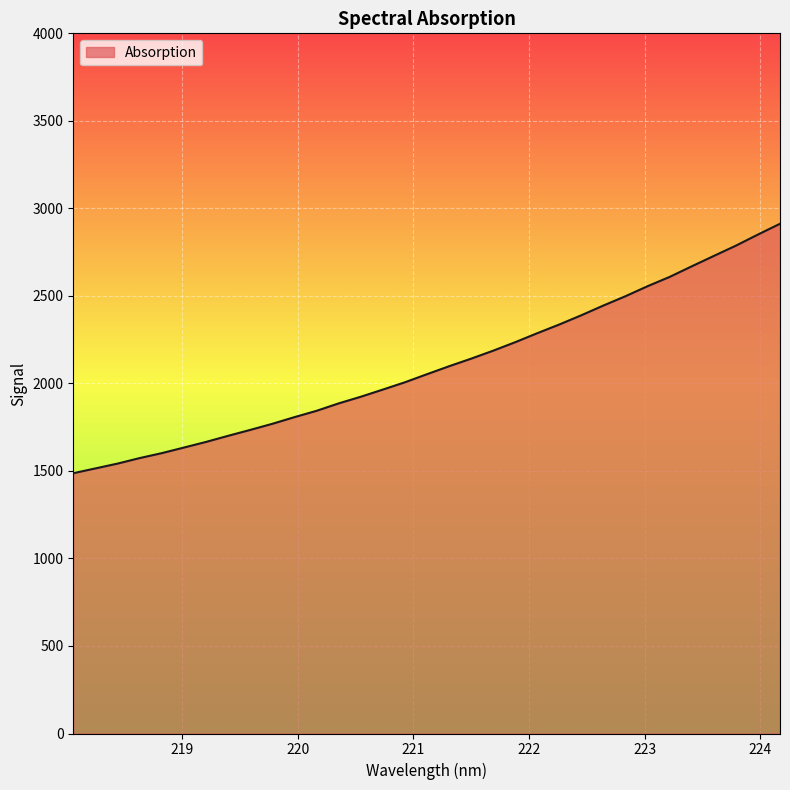

What is the greatest value displayed?

2912.1